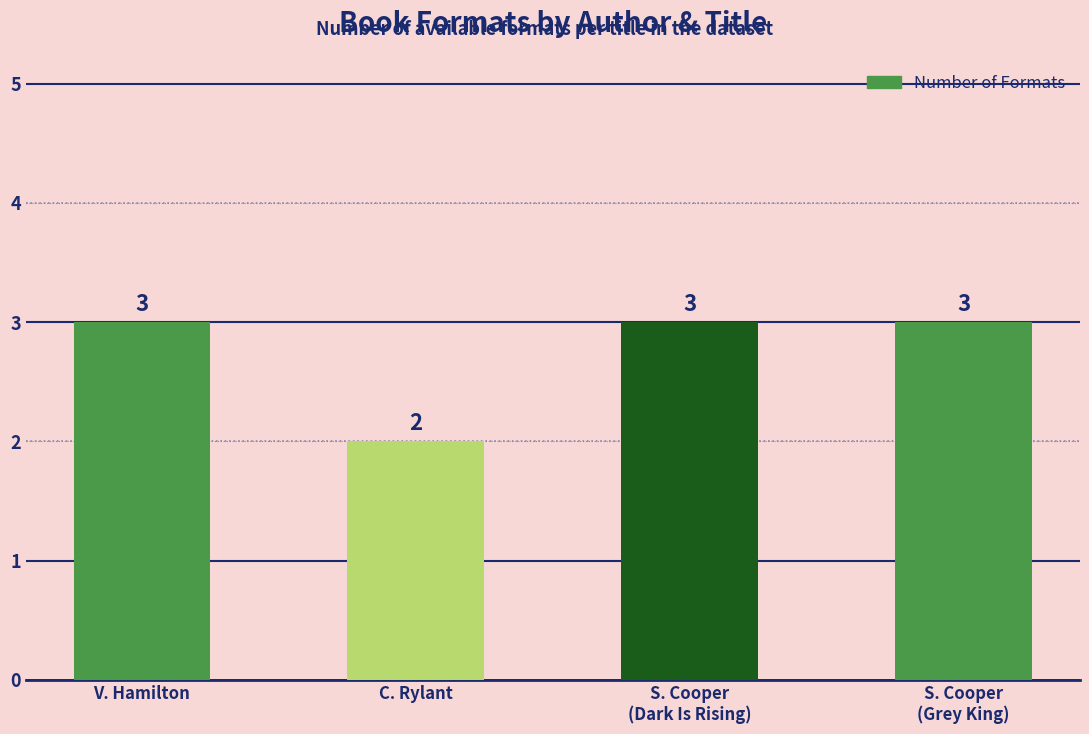

How many categories are shown in the chart?

4